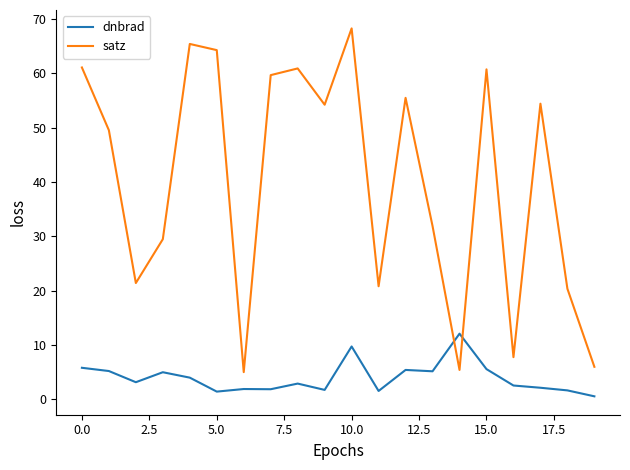

At how many categories does at least one series exceed 30?

12